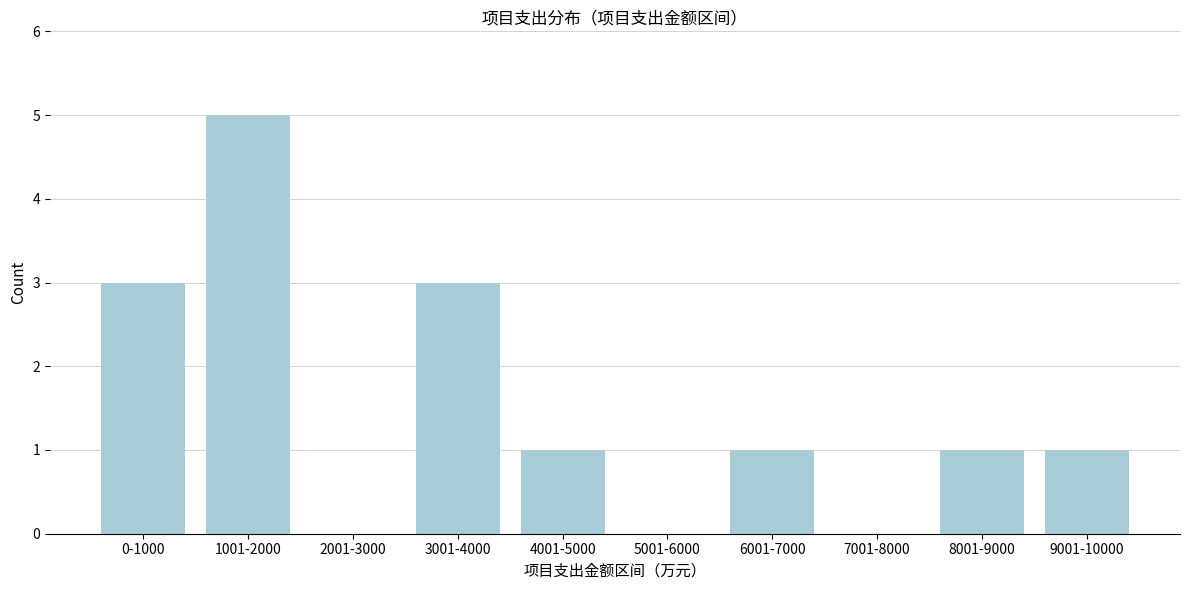

Reading left to right, list all the values displayed in this chart.

0-1000=3	1001-2000=5	2001-3000=0	3001-4000=3	4001-5000=1	5001-6000=0	6001-7000=1	7001-8000=0	8001-9000=1	9001-10000=1